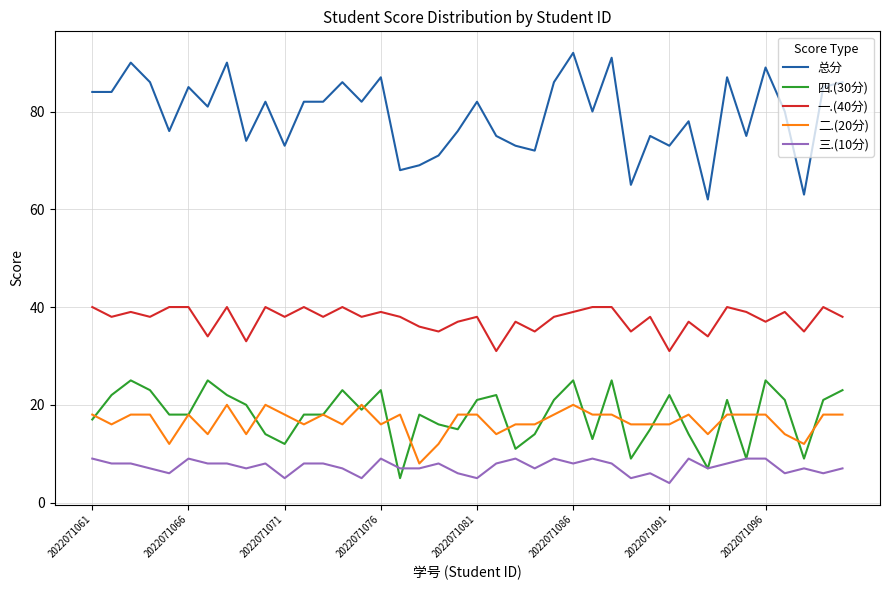

Does the chart have visible grid lines?

Yes